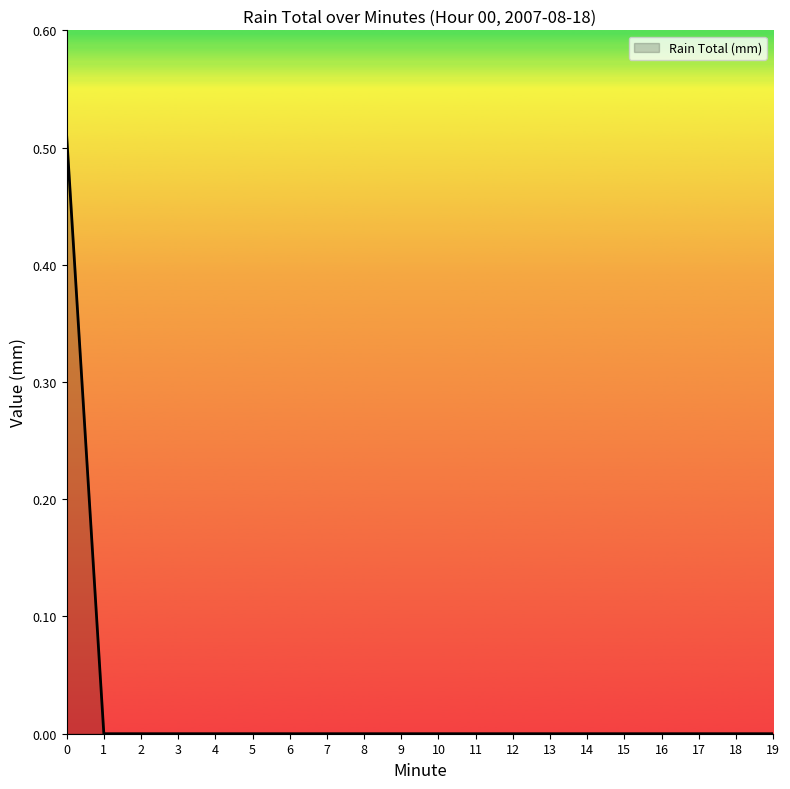

How many lines are shown in the chart?

1